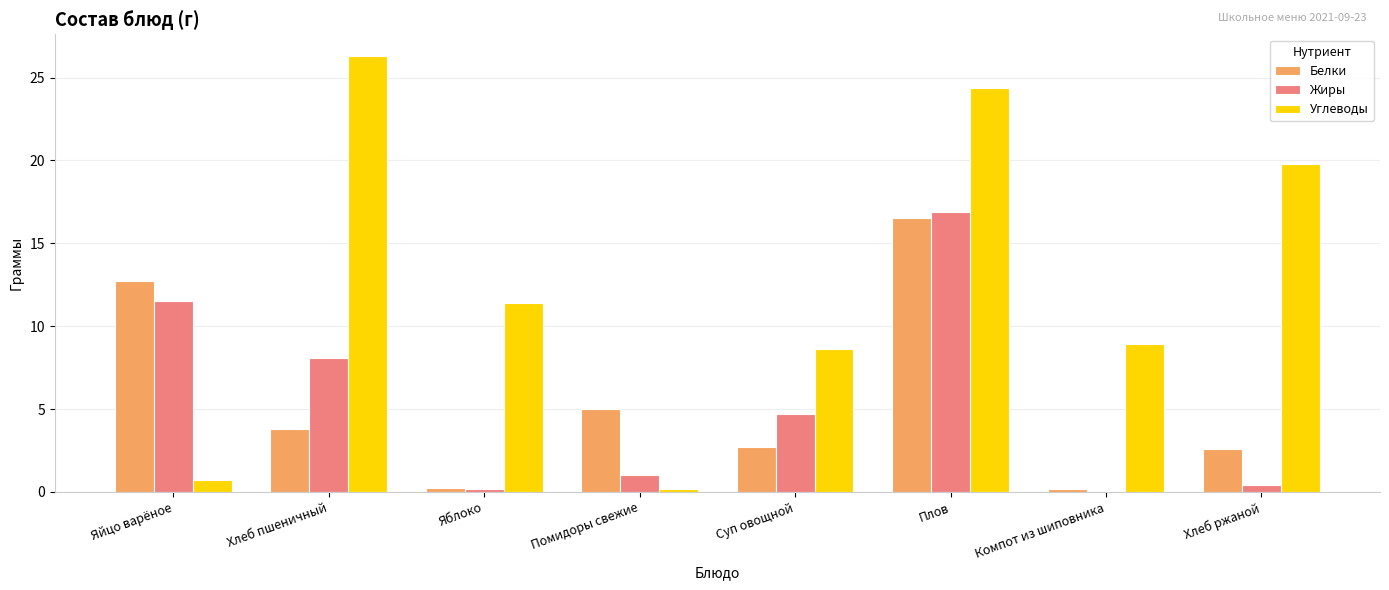

What are all the series names shown in the legend?

Белки, Жиры, Углеводы